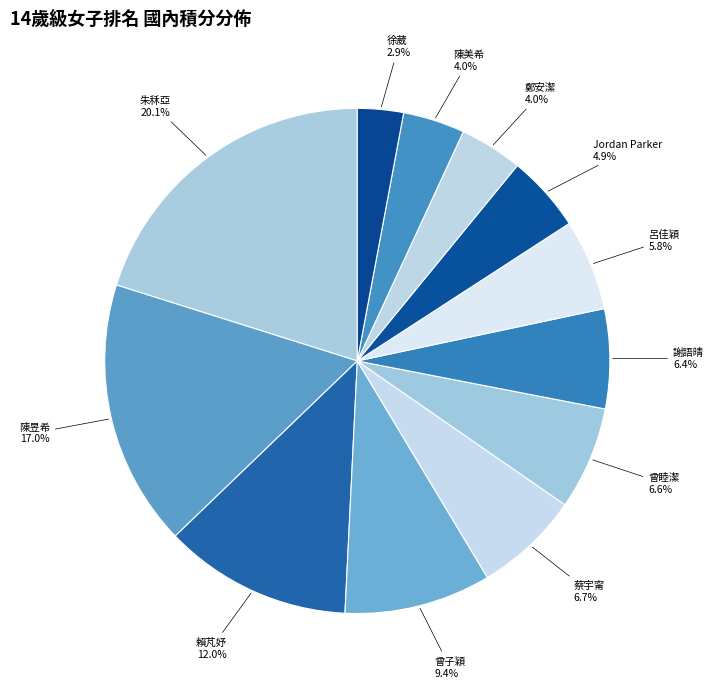

Approximately how many times larger is the value at 蔡宇甯 compared to 徐葳?

2.3